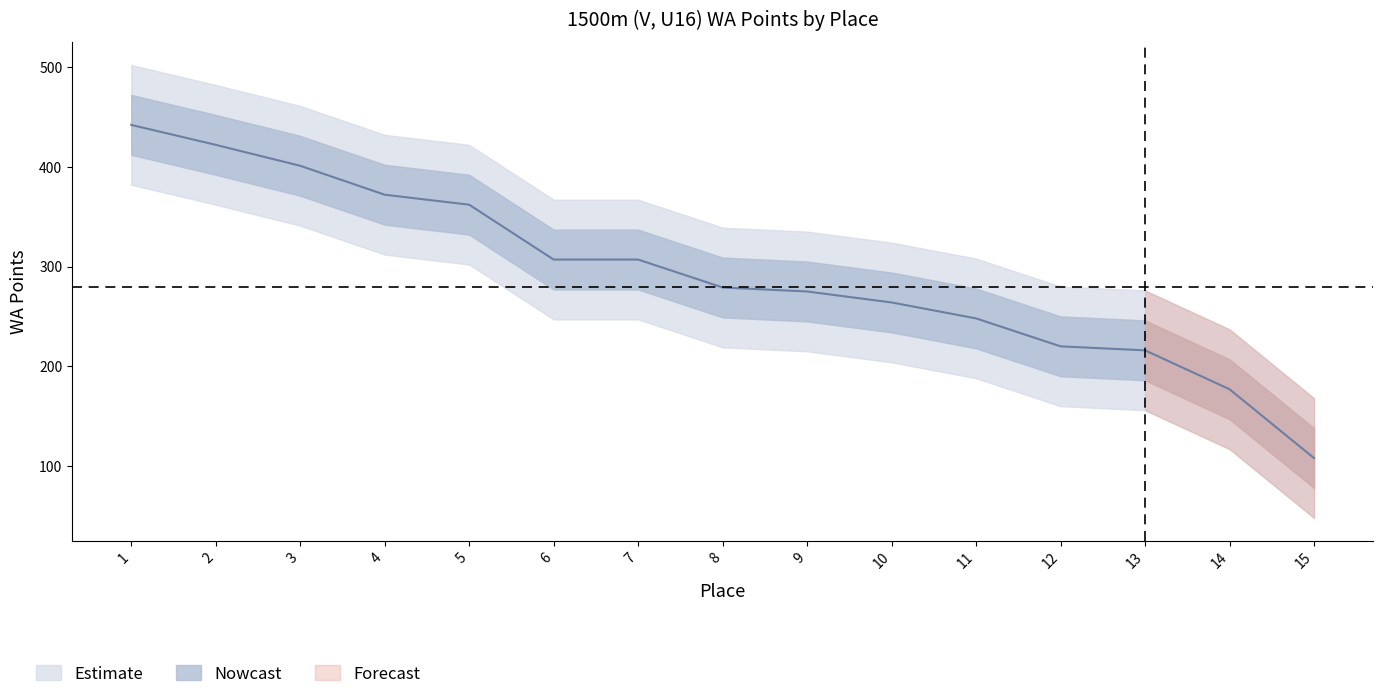

What is the value of the 6th point from the left?

307